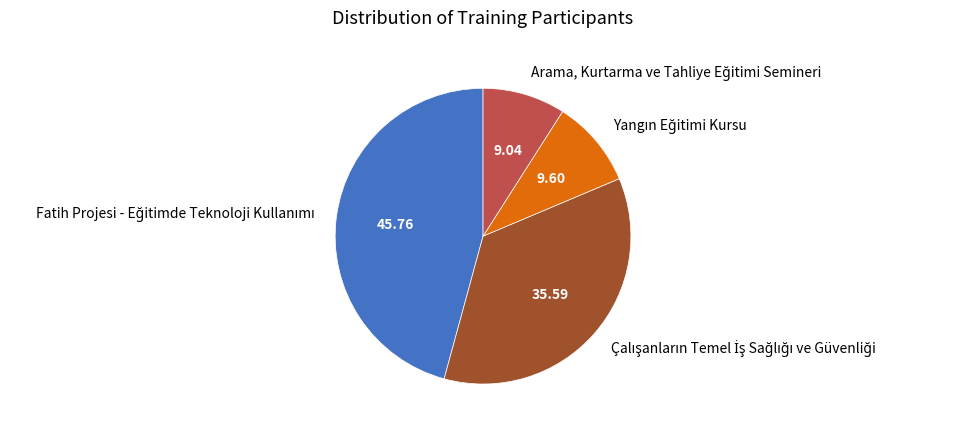

Is there any slice that represents more than half of the pie?

No